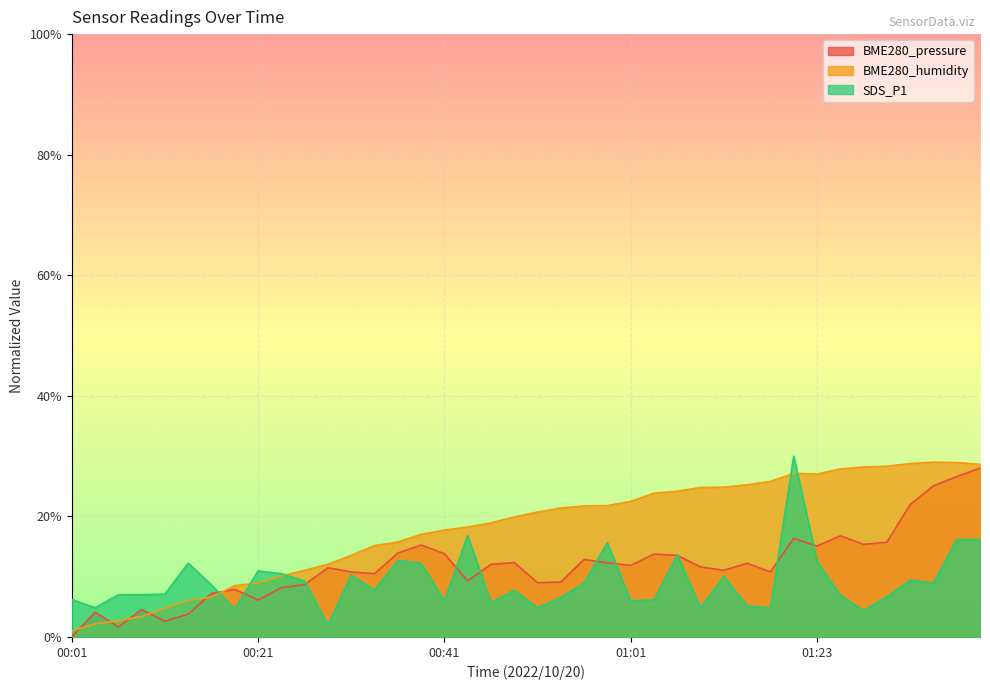

What is the approximate value of BME280_humidity at 00:18?

0.1